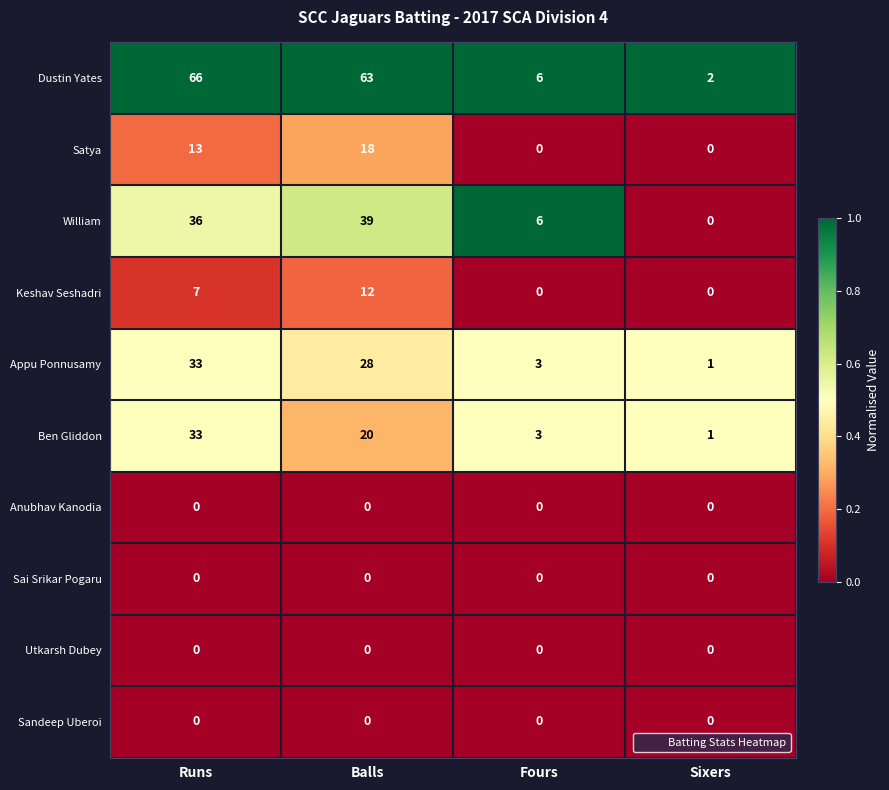

Which series has the widest spread of values?

Dustin Yates